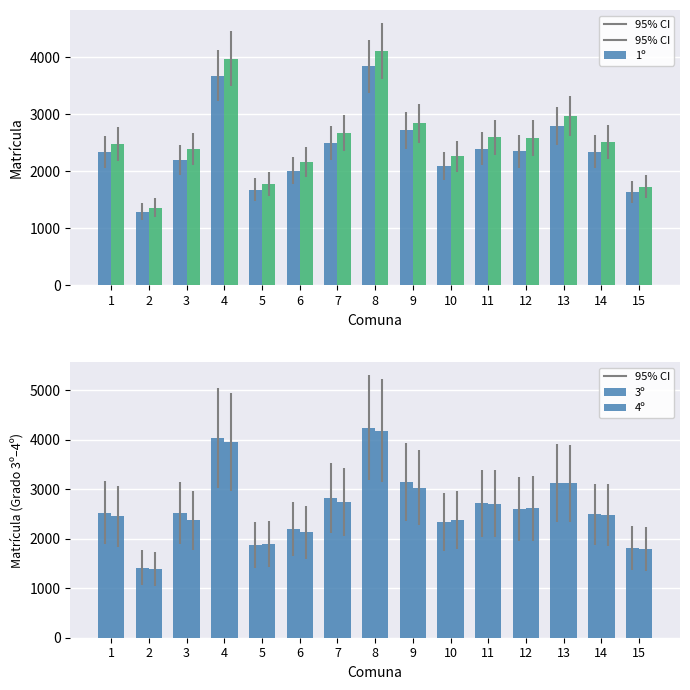

What is the difference between the maximum and minimum values in the 4º series?

2794